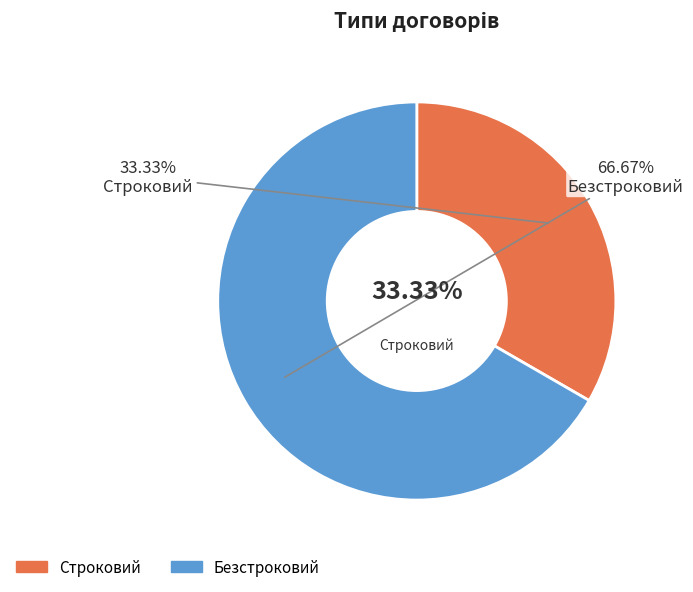

To the nearest percent, what portion does Безстроковий represent?

67%